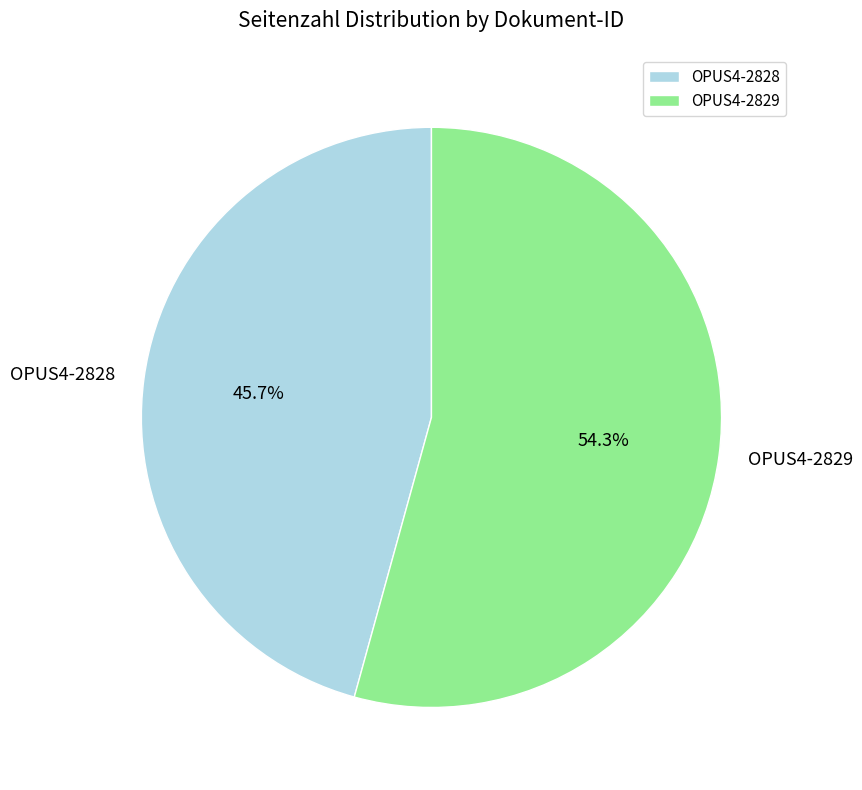

Which category accounts for the majority?

OPUS4-2829